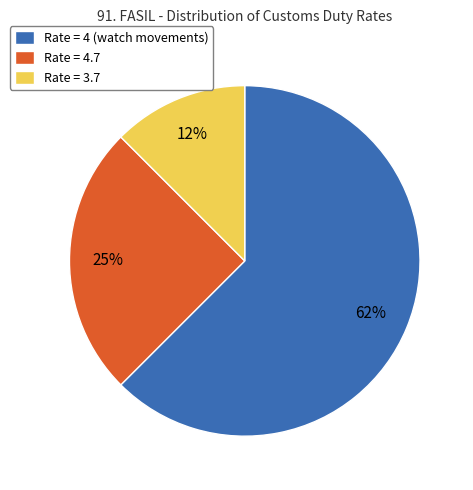

What is the smallest slice in the pie chart?

Rate = 3.7